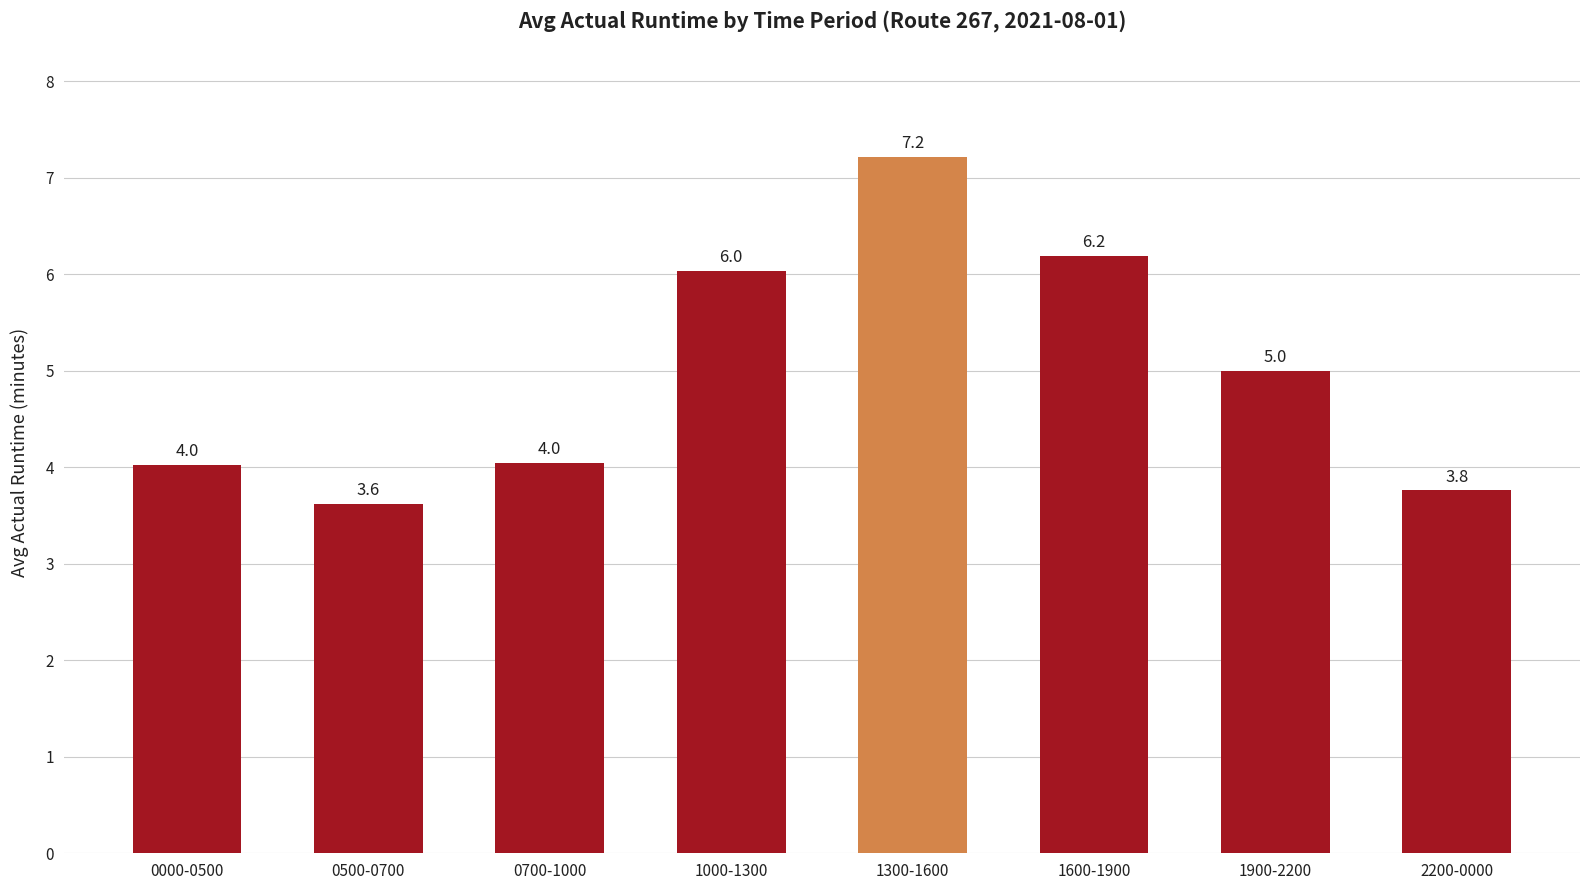

What is the label of the 5th bar from the right?

1000-1300